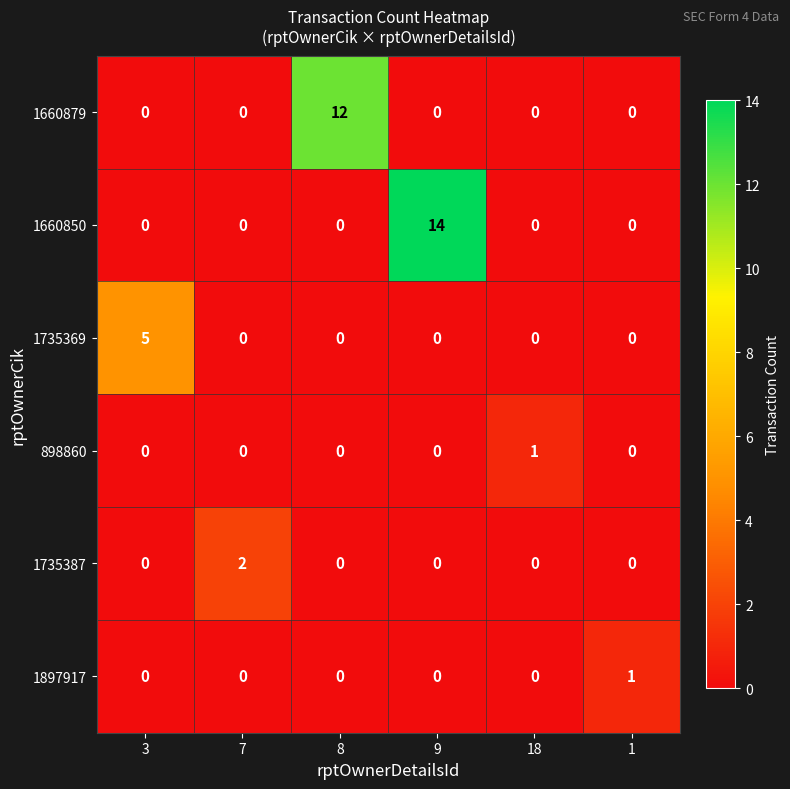

Which series has the largest total across all categories?

1660850